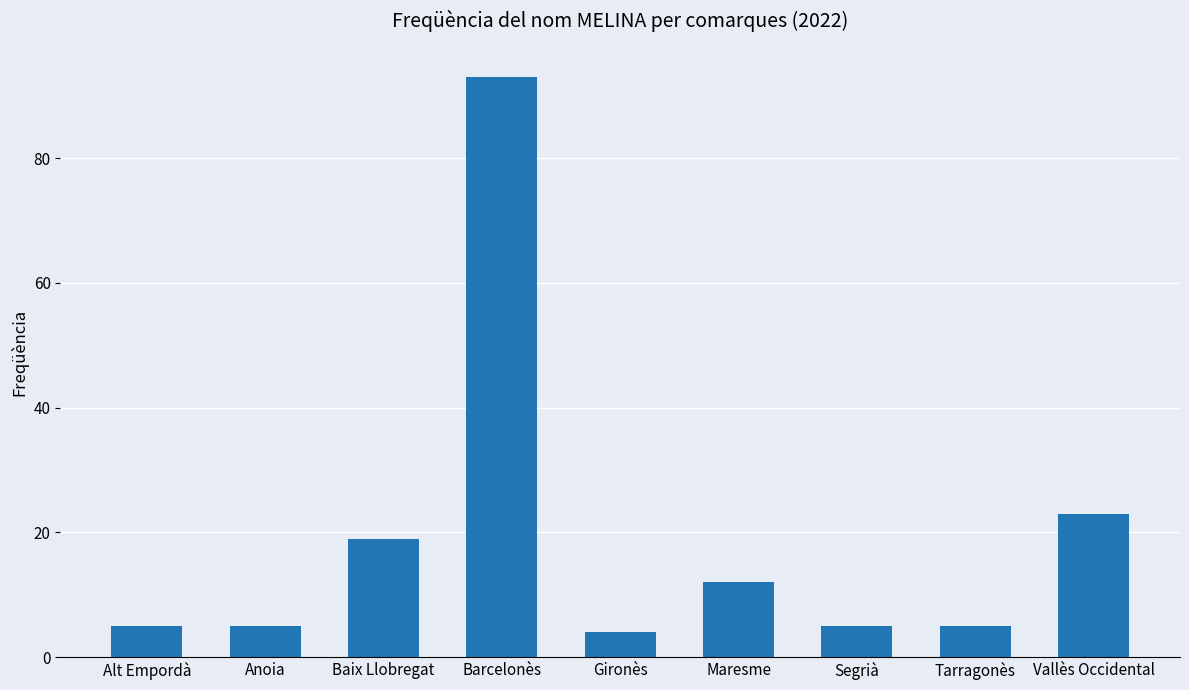

Reading left to right, what are all the values shown in this chart?

5	5	19	93	4	12	5	5	23